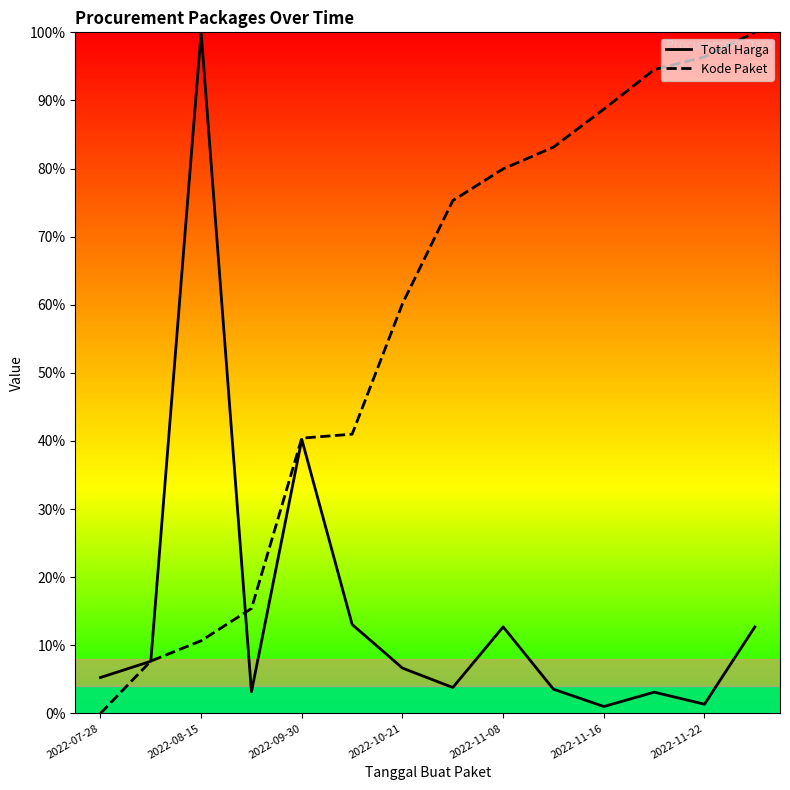

Does the chart have visible grid lines?

No